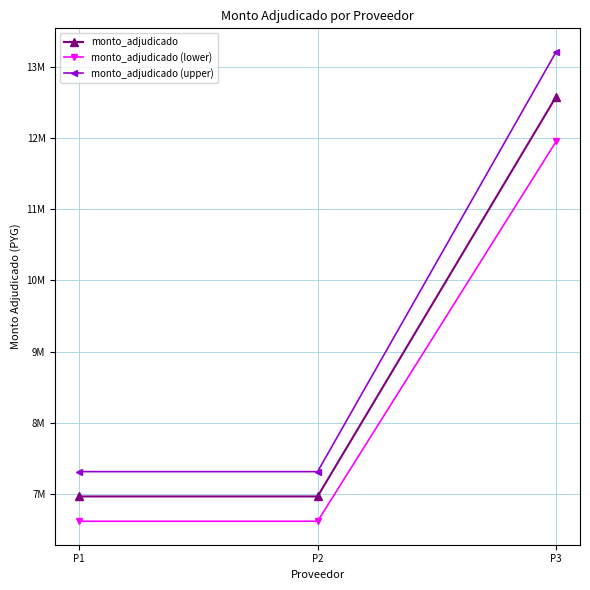

Does the chart have visible grid lines?

Yes